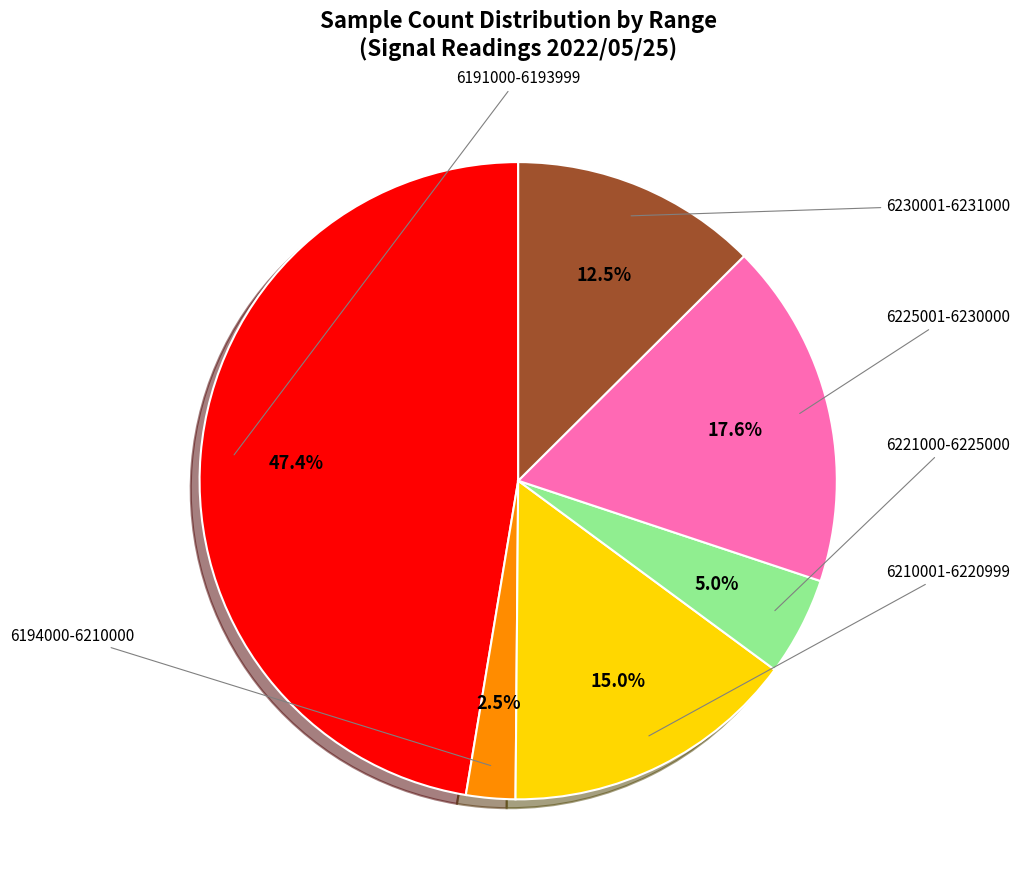

Does any single category account for the majority?

No